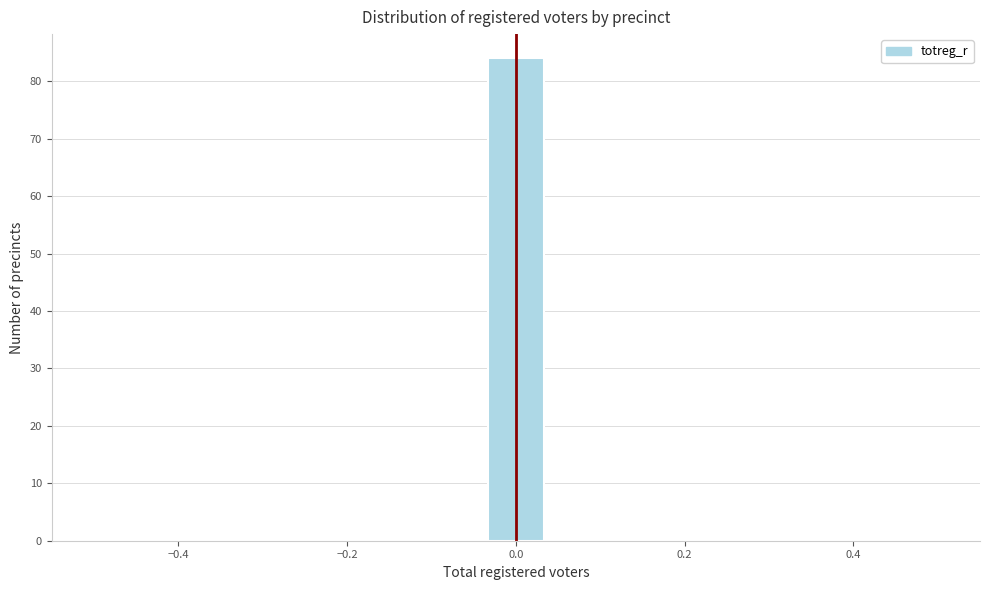

Read against the x-axis, roughly where is the centre of the tallest bar?

0.00